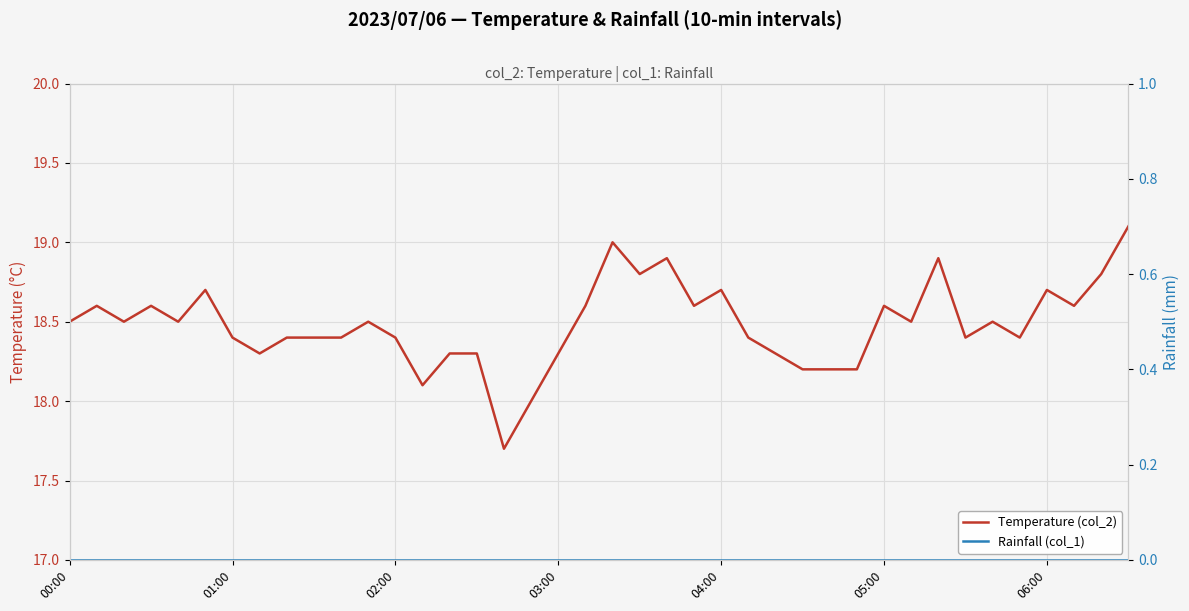

List the series in order of their overall mean, highest first.

Temperature (col_2), Rainfall (col_1)